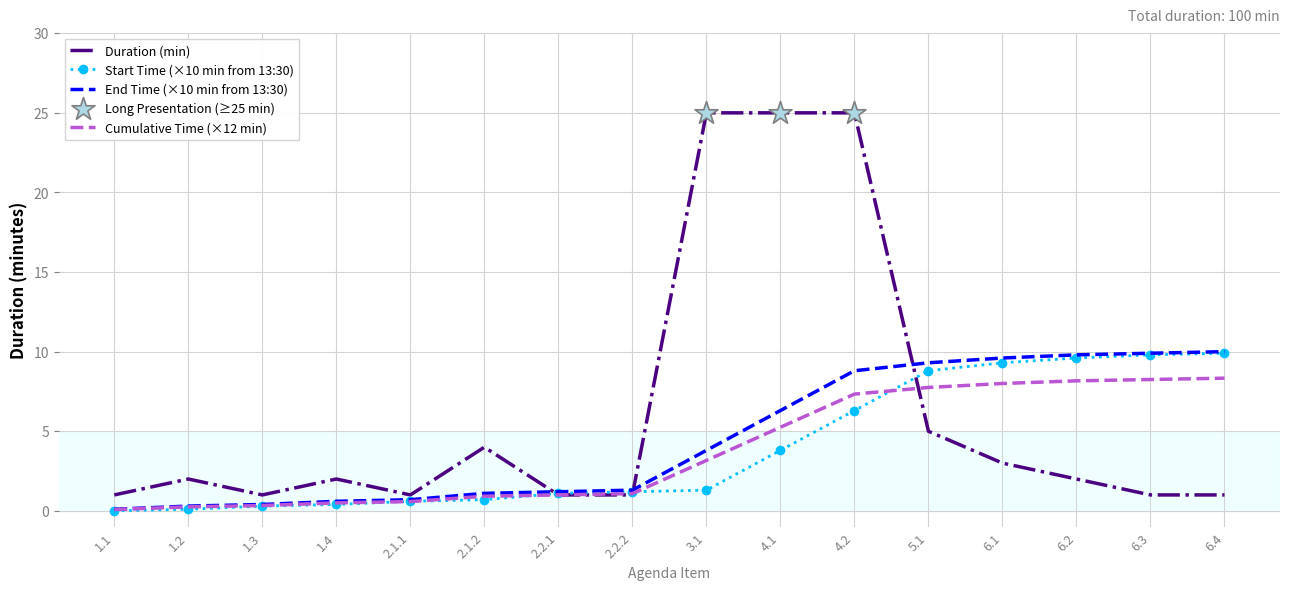

Which series has the largest total across all categories?

Duration (min)